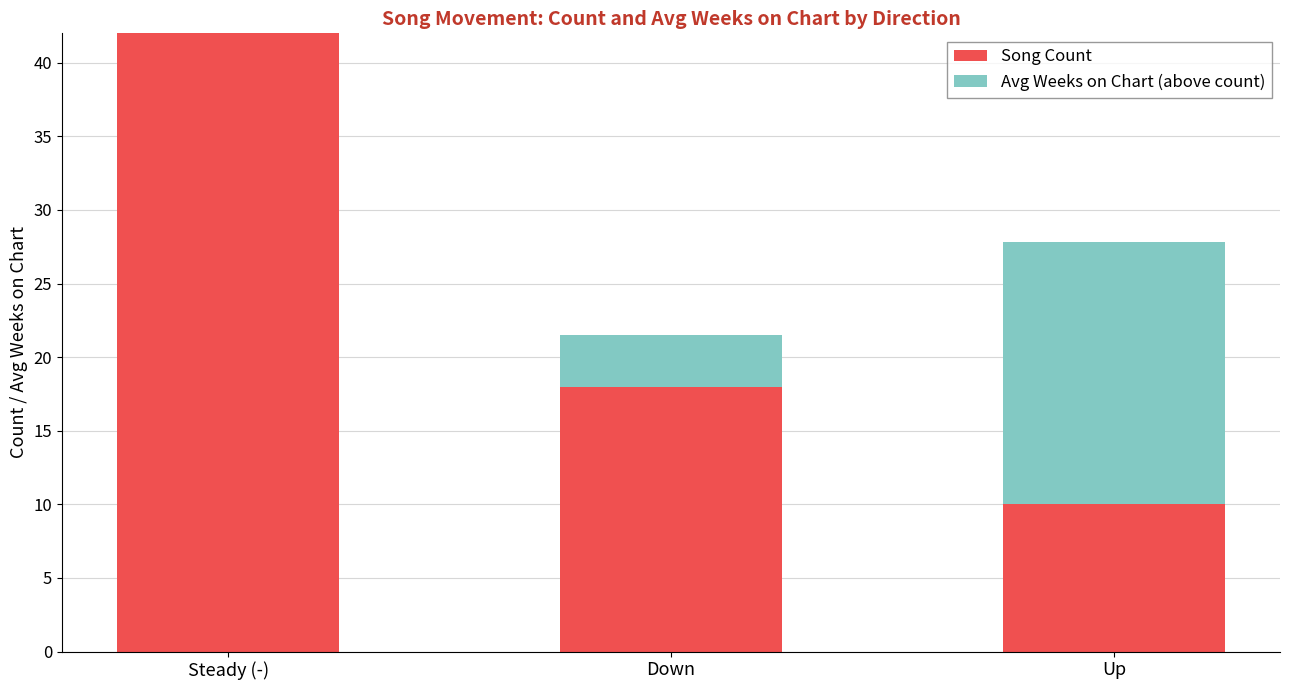

What is the total value across all series at Steady (-)?

42.0